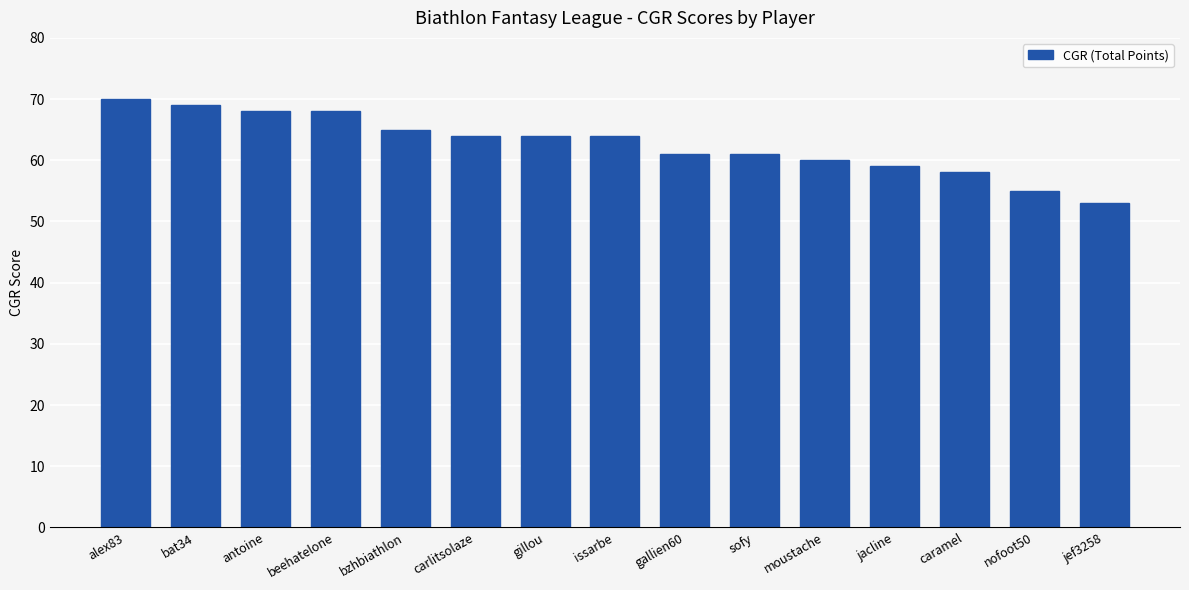

What is the smallest value displayed?

53